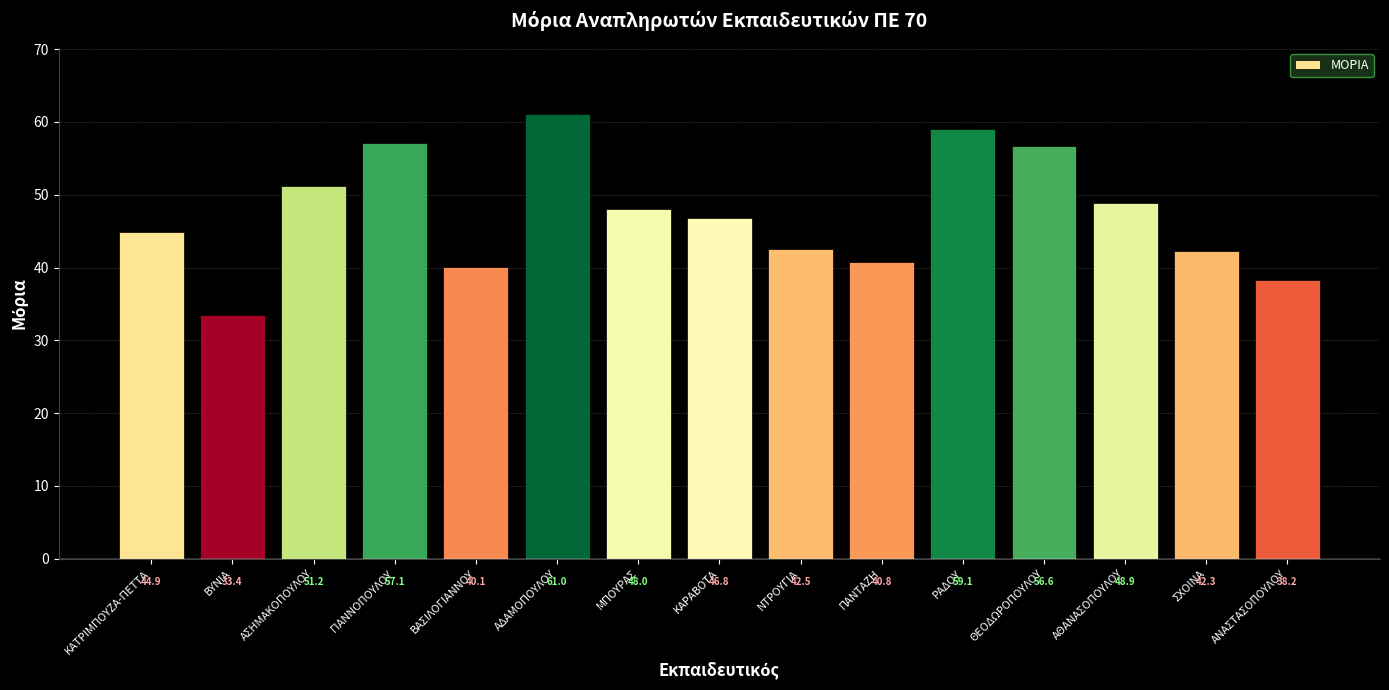

List the labels in order of value, smallest first.

ΒΥΝΙΑ, ΑΝΑΣΤΑΣΟΠΟΥΛΟΥ, ΒΑΣΙΛΟΓΙΑΝΝΟΥ, ΠΑΝΤΑΖΗ, ΣΧΟΙΝΑ, ΝΤΡΟΥΓΙΑ, ΚΑΤΡΙΜΠΟΥΖΑ-ΠΕΤΤΑ, ΚΑΡΑΒΟΤΑ, ΜΠΟΥΡΑΣ, ΑΘΑΝΑΣΟΠΟΥΛΟΥ, ΑΣΗΜΑΚΟΠΟΥΛΟΥ, ΘΕΟΔΩΡΟΠΟΥΛΟΥ, ΓΙΑΝΝΟΠΟΥΛΟΥ, ΡΑΔΟΥ, ΑΔΑΜΟΠΟΥΛΟΥ